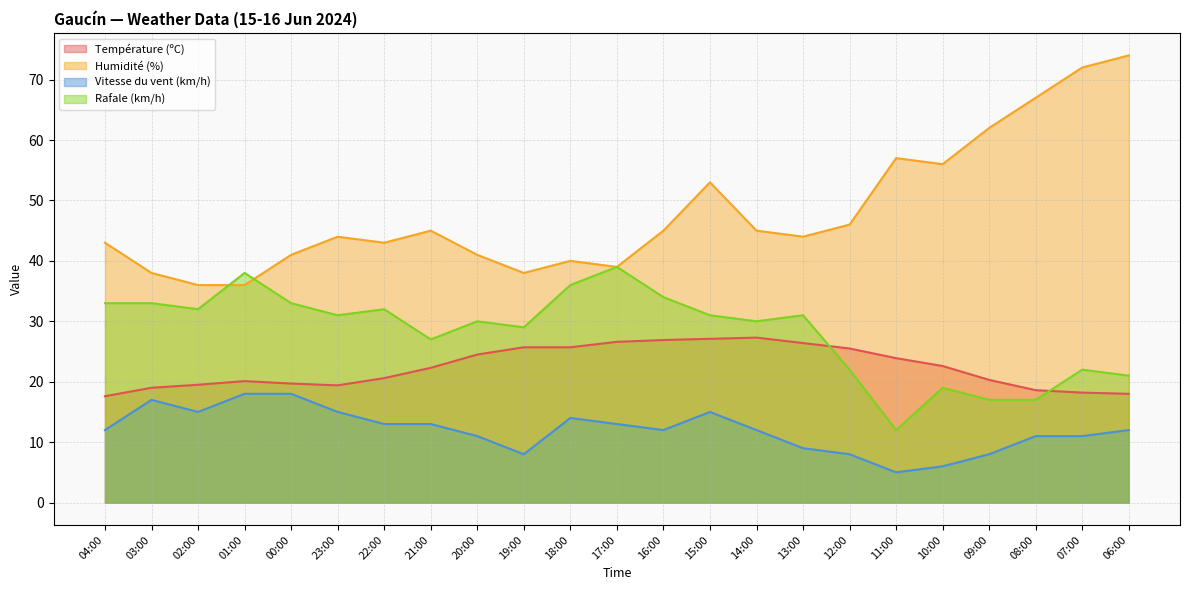

List the labels in order of Température (ºC) value, smallest first.

04:00, 06:00, 07:00, 08:00, 03:00, 23:00, 02:00, 00:00, 01:00, 09:00, 22:00, 21:00, 10:00, 11:00, 20:00, 12:00, 19:00, 18:00, 13:00, 17:00, 16:00, 15:00, 14:00